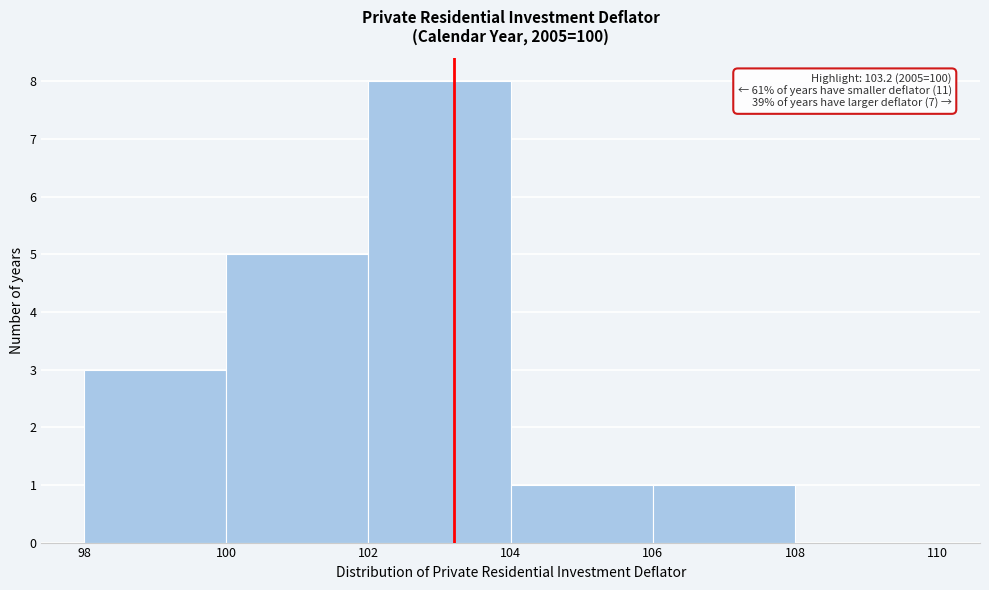

Over which range of the x-axis is the bar tallest?

102 to 104